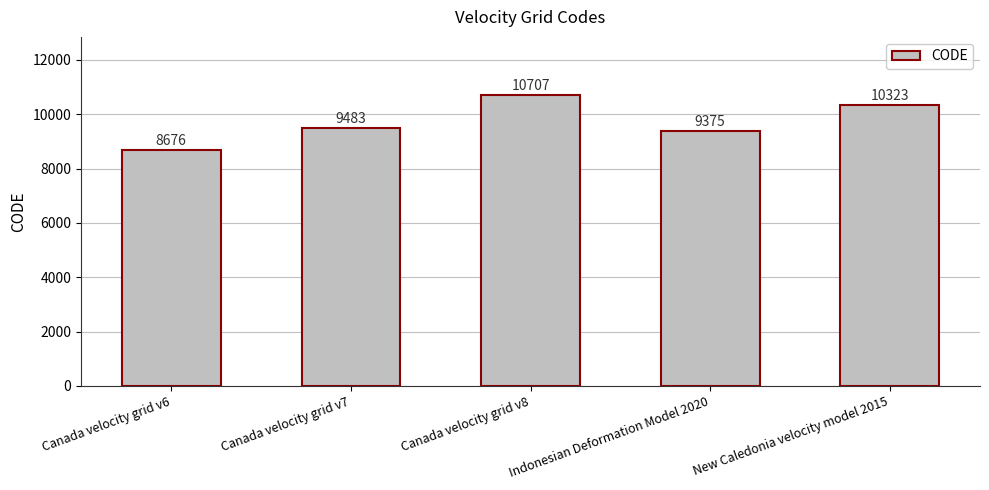

True or false: the data shows 10707 at Canada velocity grid v8.

True